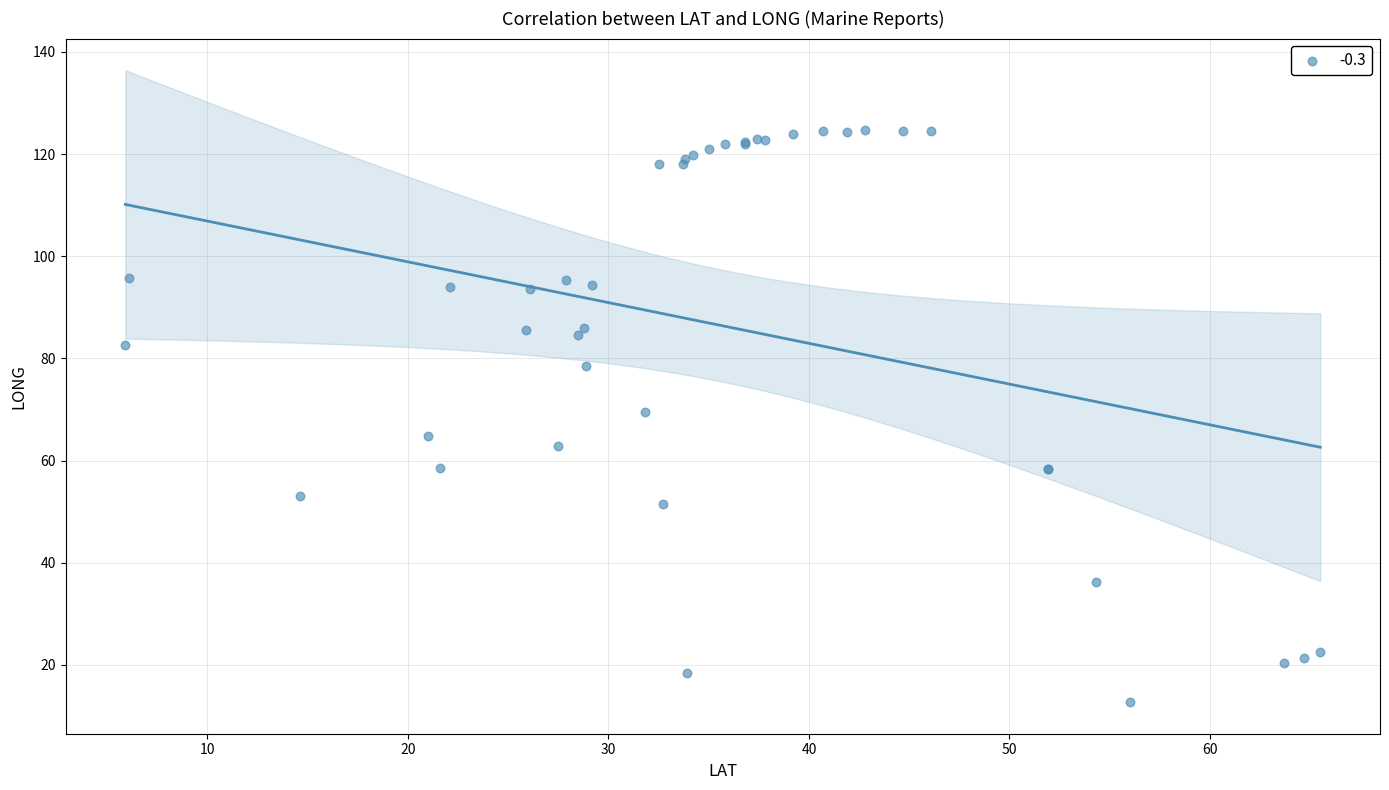

What Y value in the scatter plot is closest to 68?

69.6